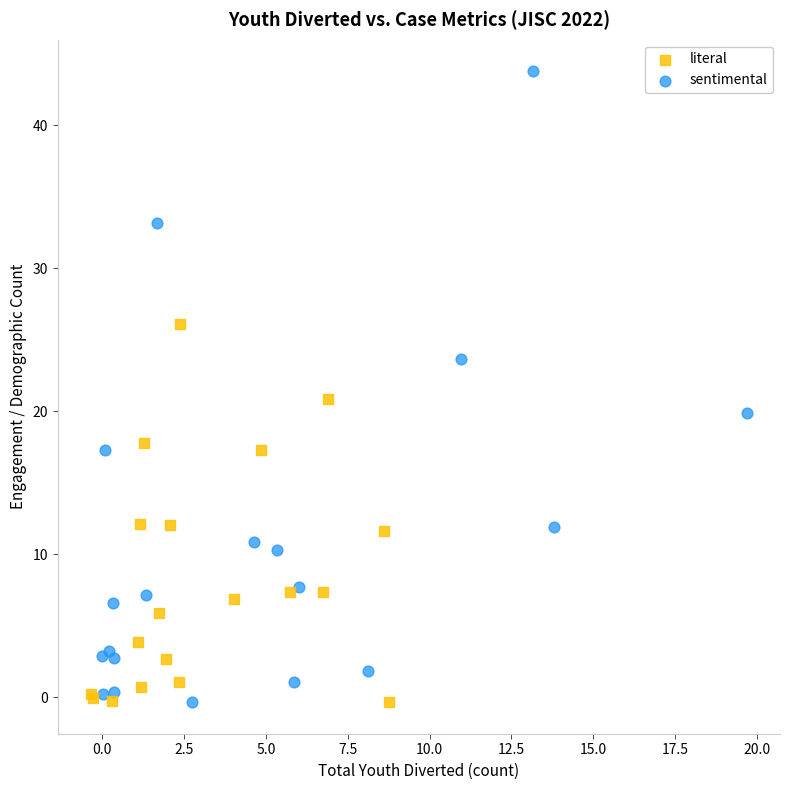

Which series reaches the maximum Y coordinate?

sentimental